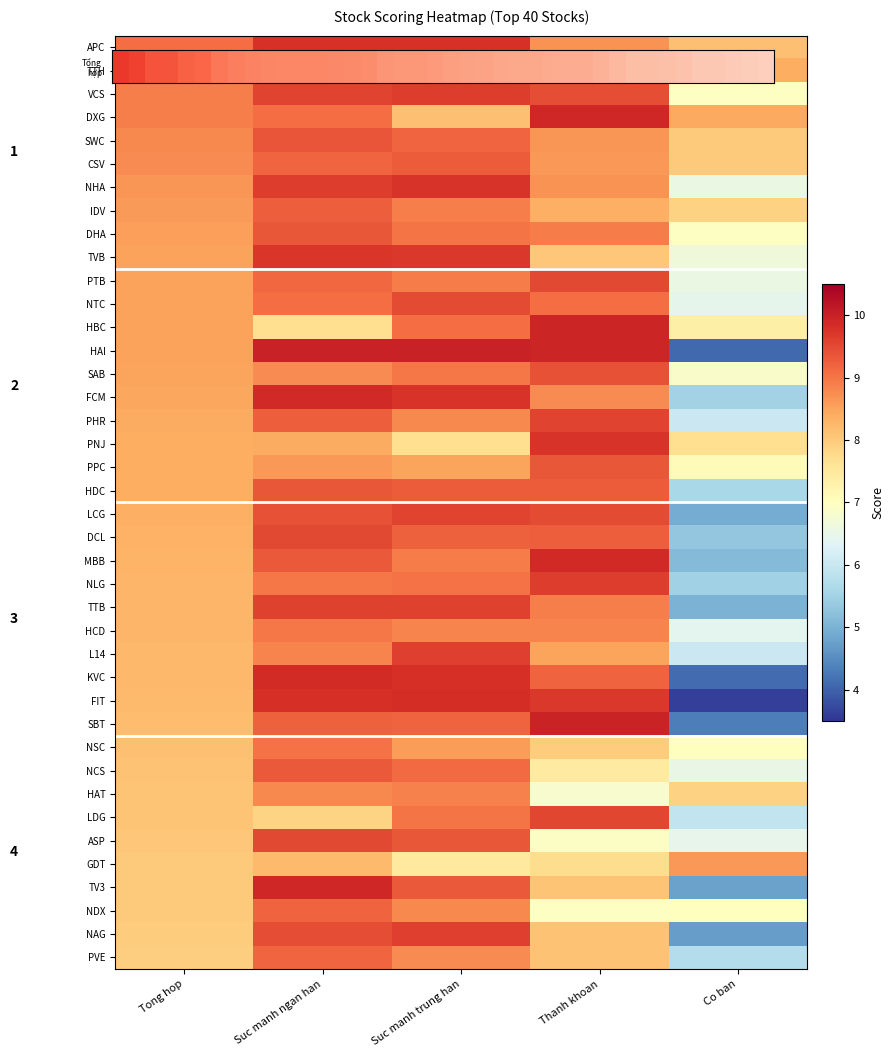

What is the greatest value displayed?

10.0